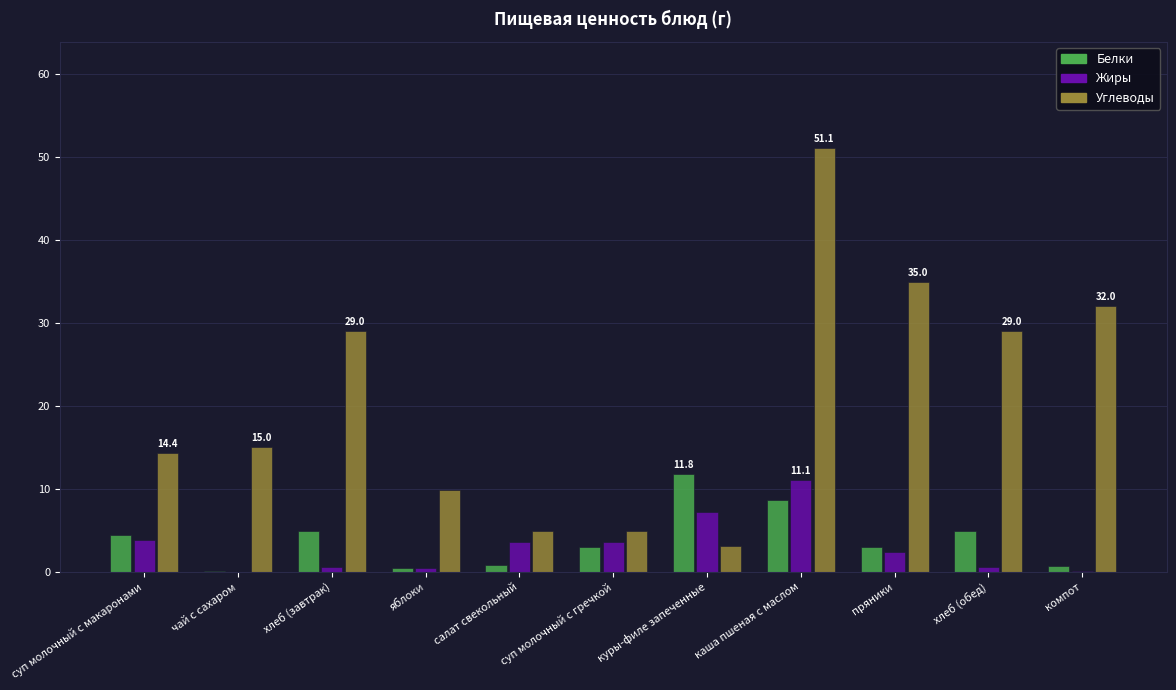

The value of Белки at хлеб (обед) is 8.6. True or false?

False